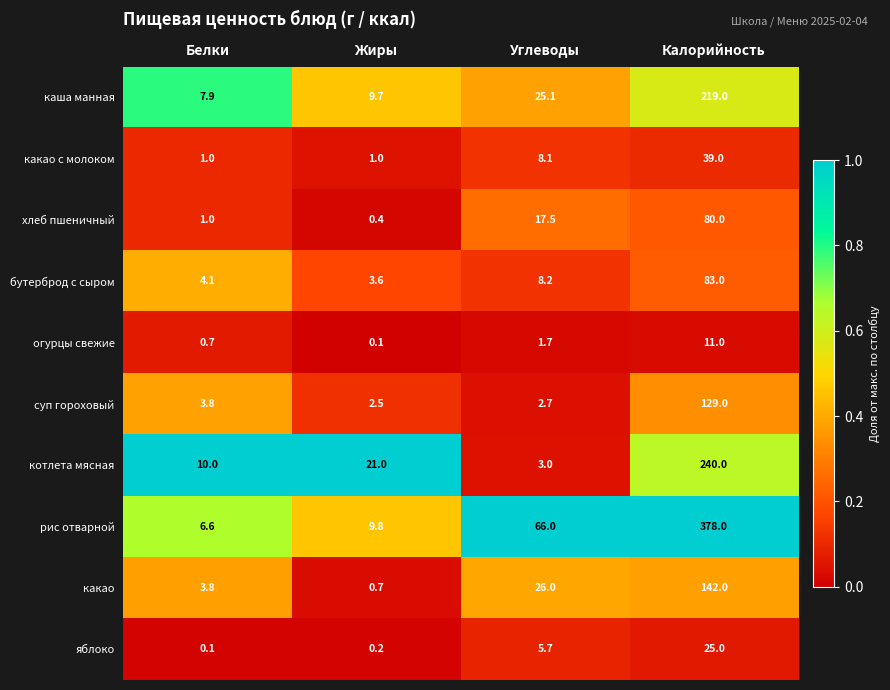

Rank the series at Жиры from lowest to highest value.

огурцы свежие, яблоко, хлеб пшеничный, какао, какао с молоком, суп гороховый, бутерброд с сыром, каша манная, рис отварной, котлета мясная